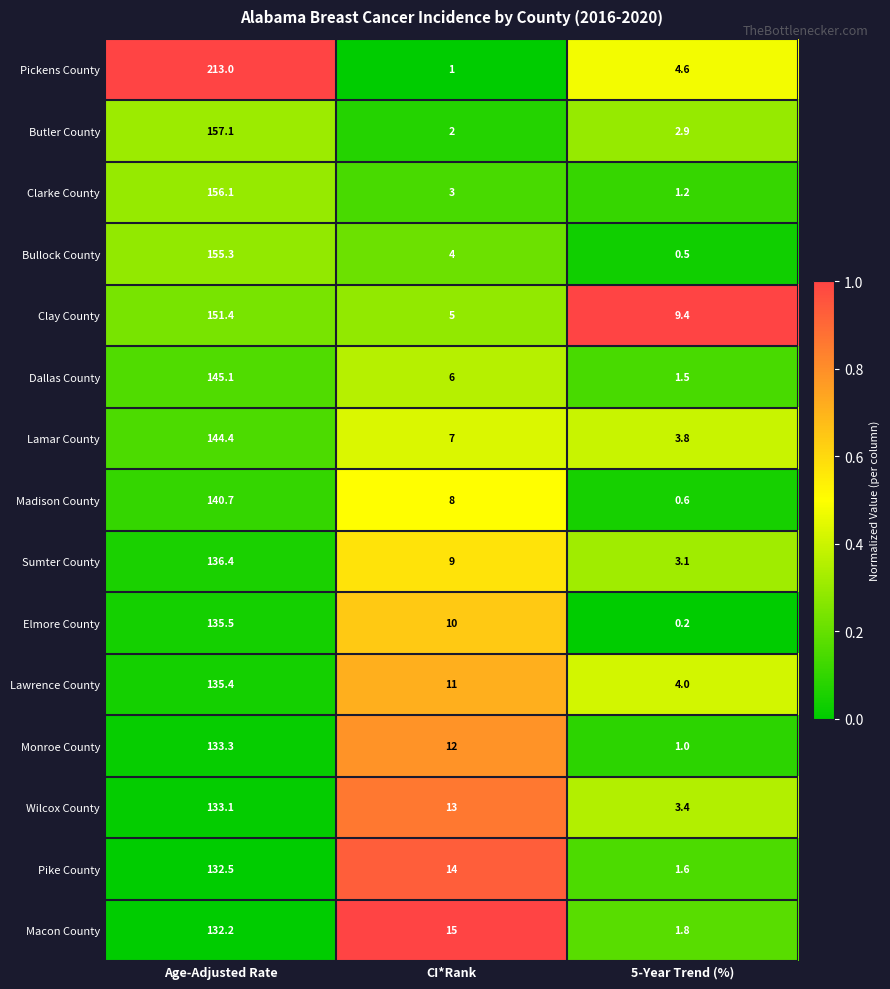

True or false: Clay County has a value of 263.6 at Age-Adjusted Rate.

False